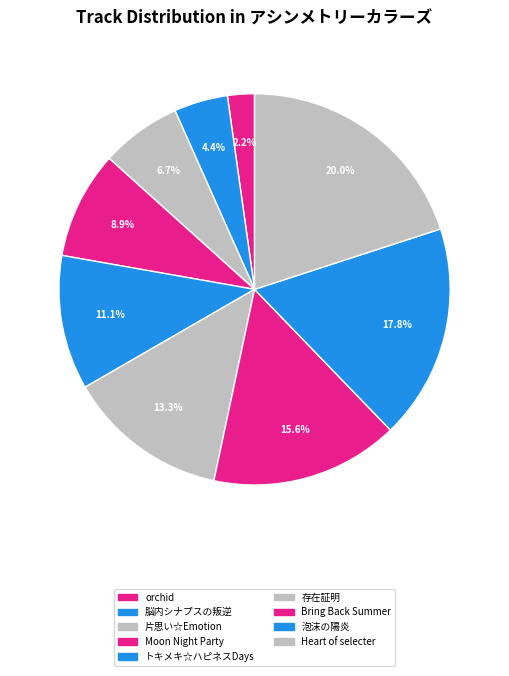

How many slices are in this pie chart?

9